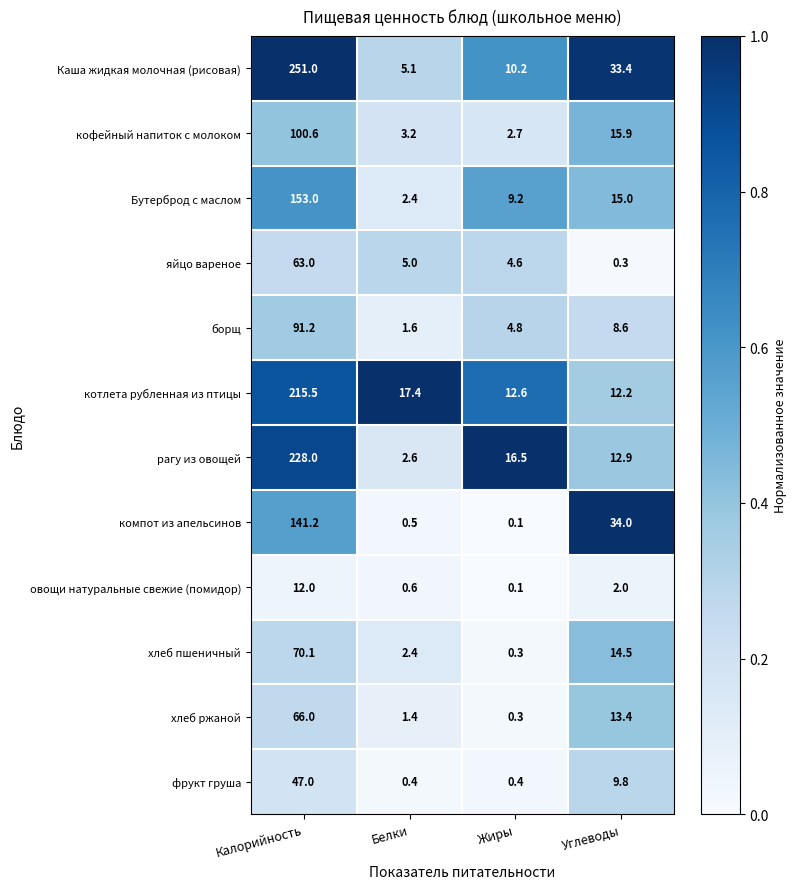

At which category is the sum across all series the highest?

Калорийность